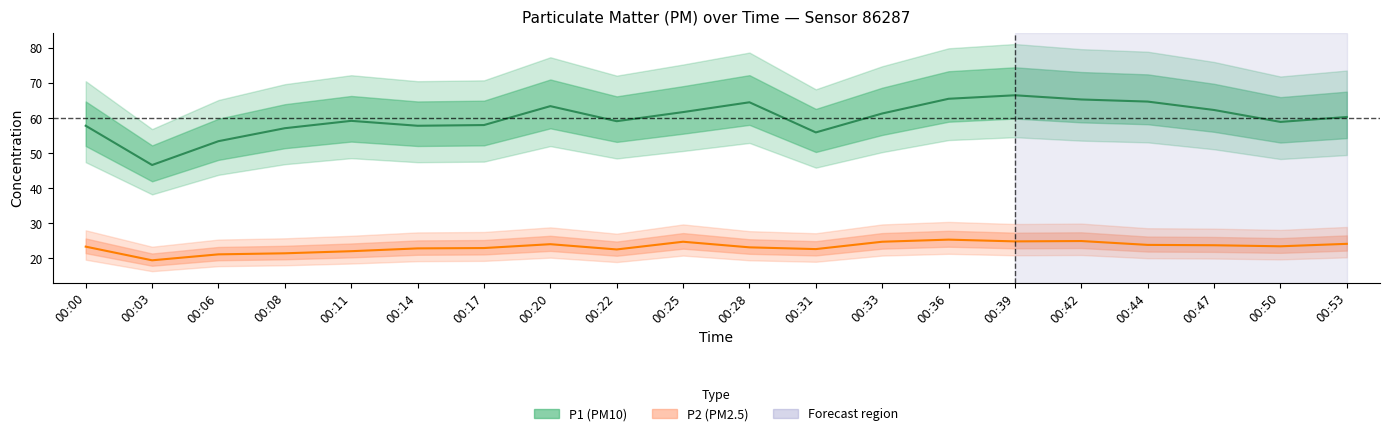

Reading right to left, transcribe all the data shown in this chart.

P1: 60.3	58.9	62.3	64.7	65.3	66.5	65.5	61.3	55.9	64.5	61.7	59.1	63.4	58.0	57.8	59.2	57.1	53.4	46.6	57.8
P2: 24.1	23.4	23.7	23.8	24.9	24.8	25.3	24.7	22.6	23.1	24.7	22.5	24.0	22.9	22.8	22.0	21.4	21.1	19.4	23.3